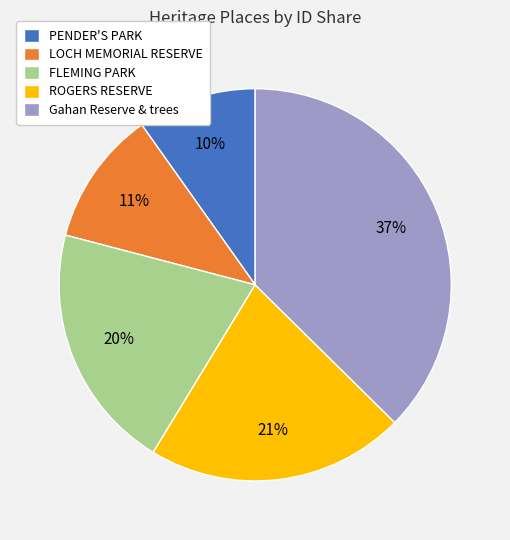

Does any single category account for the majority?

No